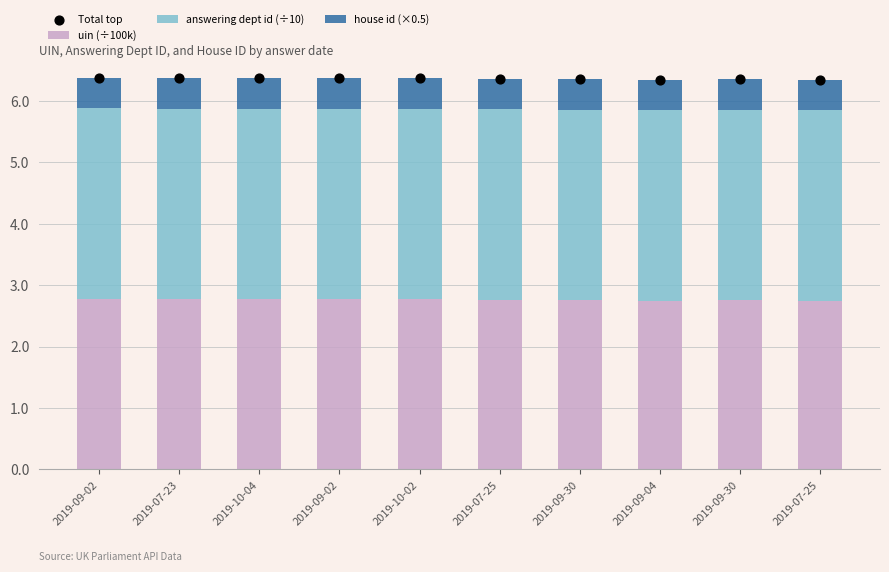

What are all the series names shown in the legend?

uin (÷100k), answering dept id (÷10), house id (×0.5), Total top